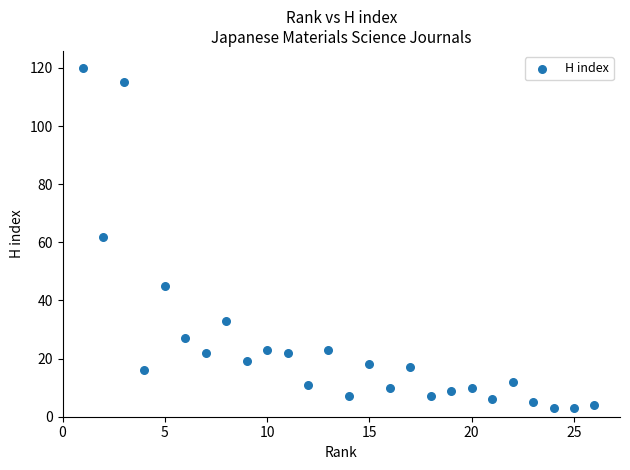

What is the range of X values (max minus min)?

25